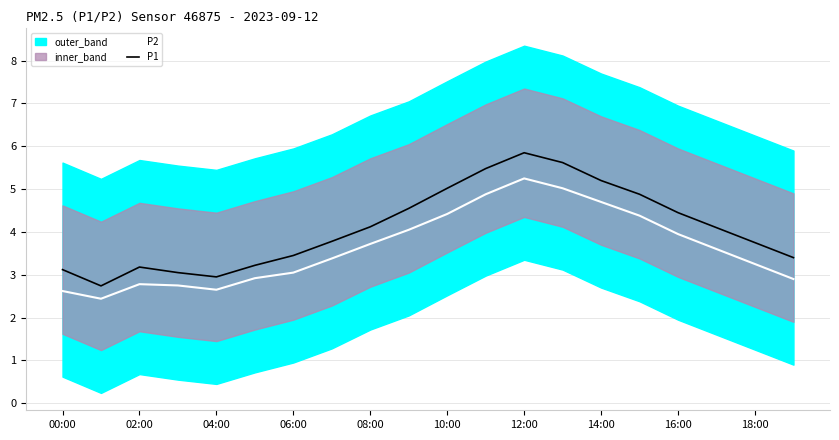

The value of P2 at 16:00 is 4.0. True or false?

True